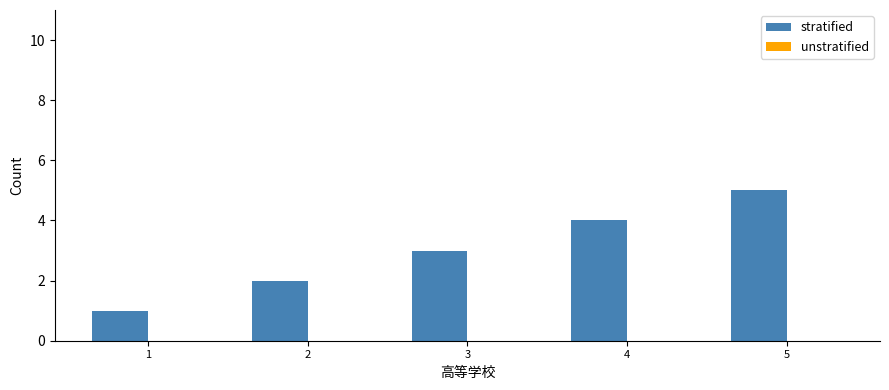

What is the average value?

3